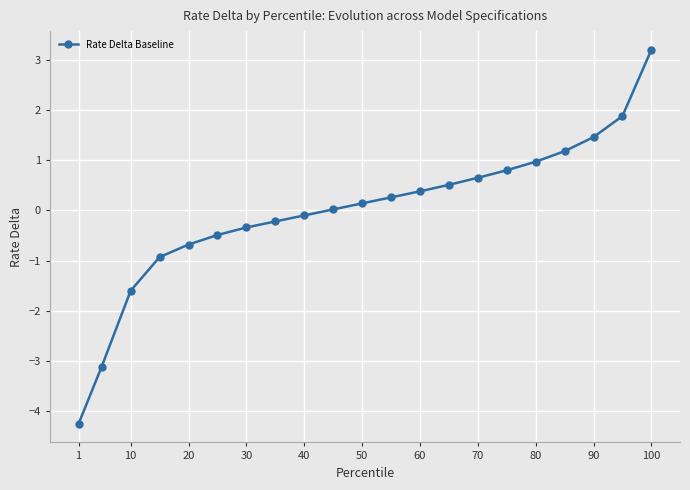

What is the value of the 19th point from the left?

1.5